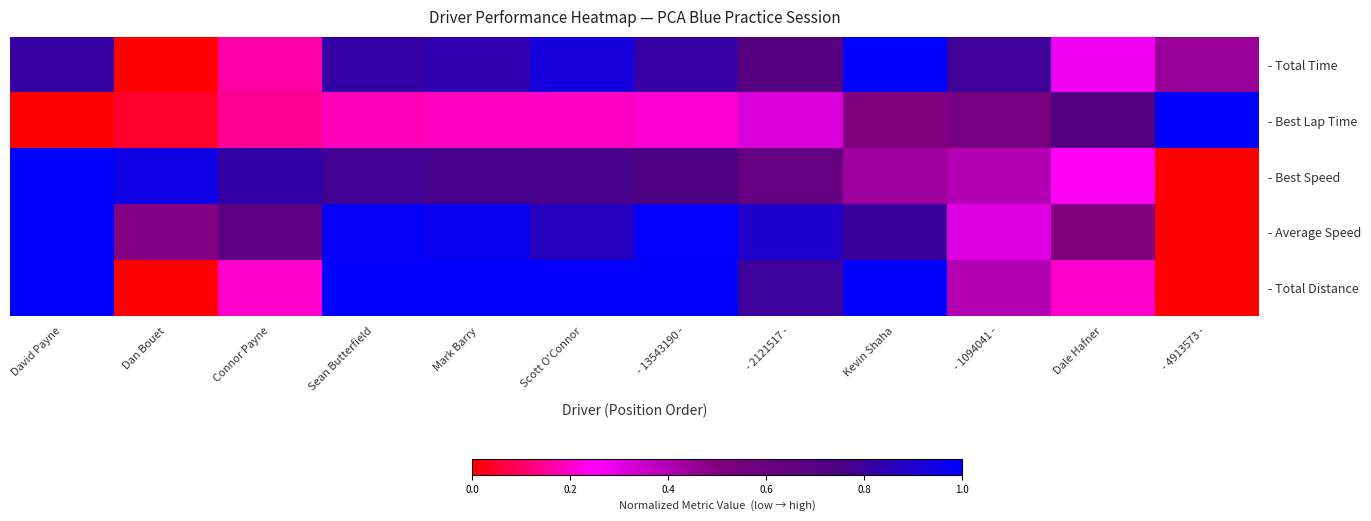

List the series in order of their peak value, lowest first.

- Total Time, - Best Lap Time, - Best Speed, - Average Speed, - Total Distance